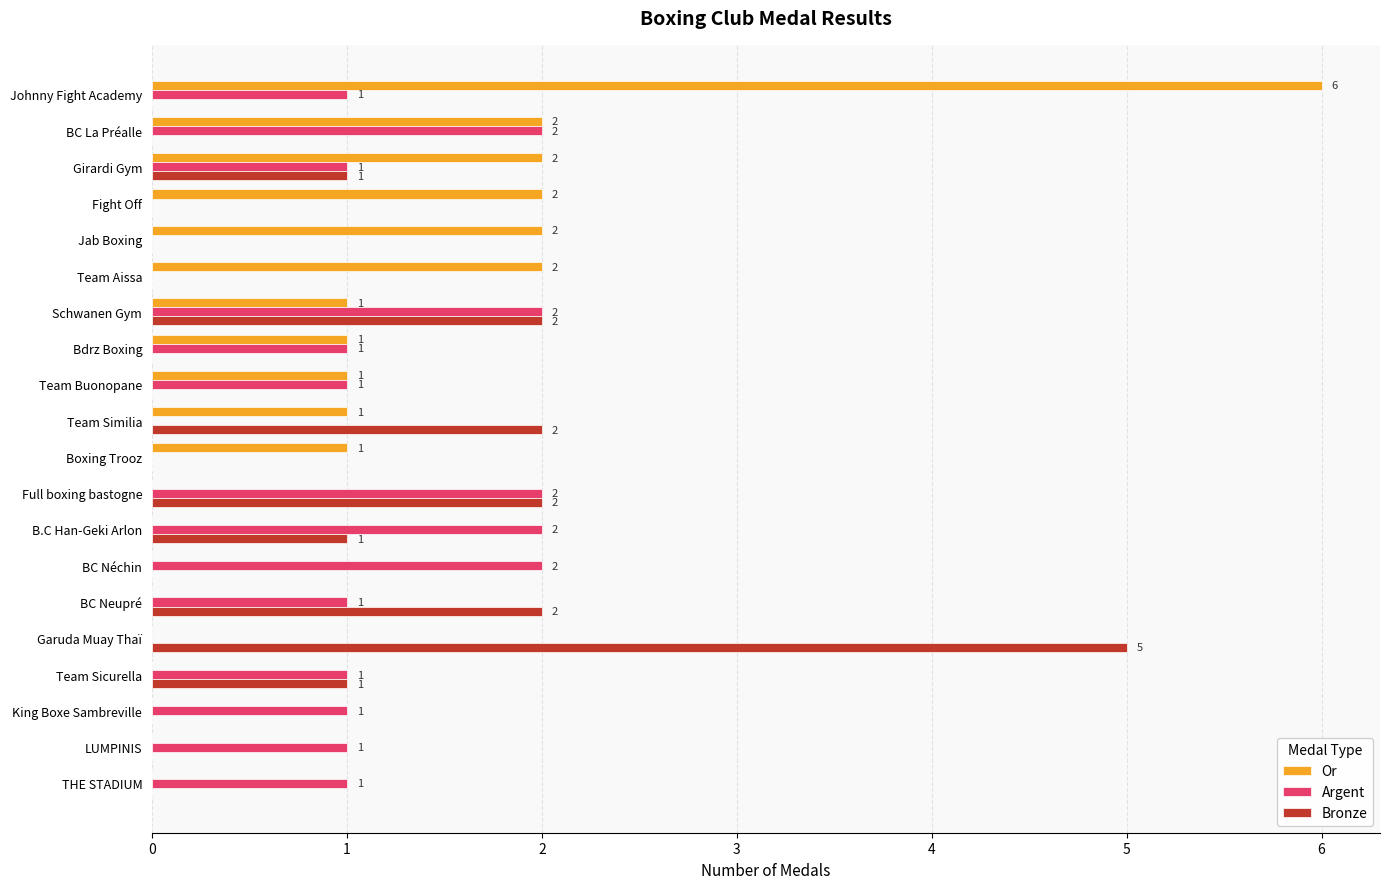

Which series has the largest range (max minus min)?

Or